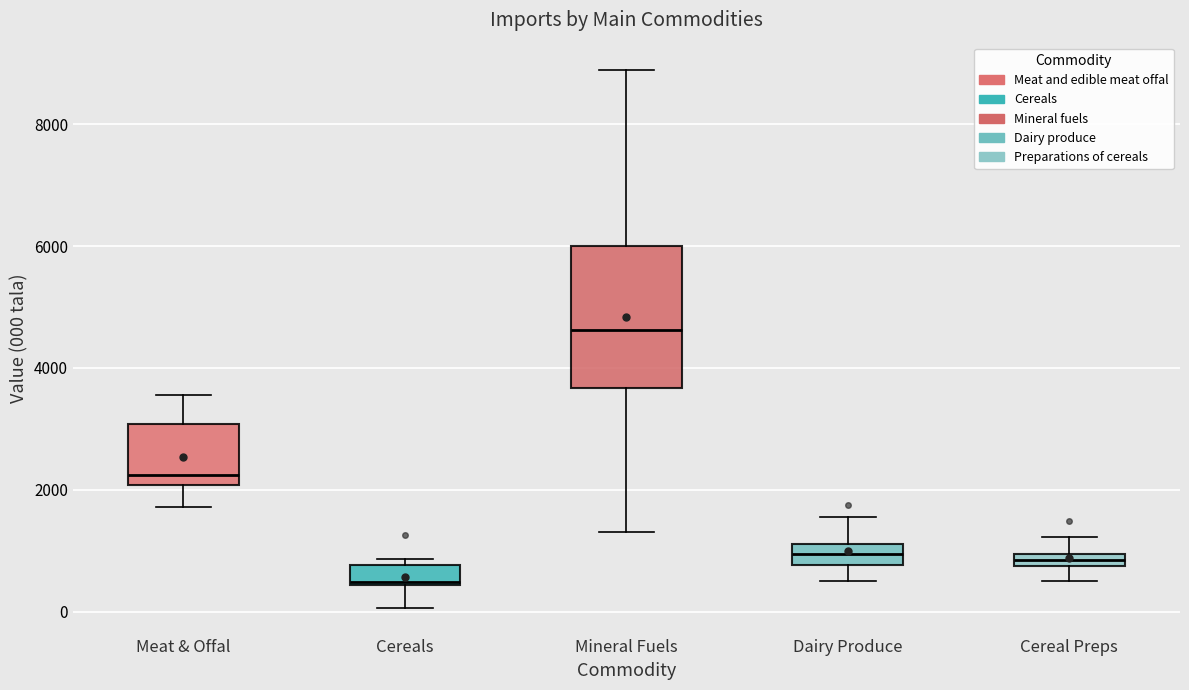

Which box is the tallest, from its lower edge to its upper edge?

Mineral Fuels